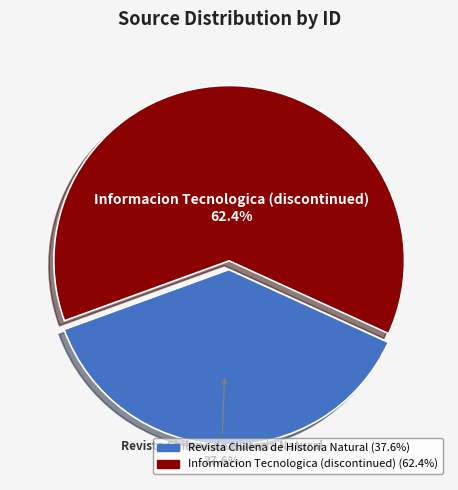

Which category has the biggest portion of the pie?

Informacion Tecnologica (discontinued)